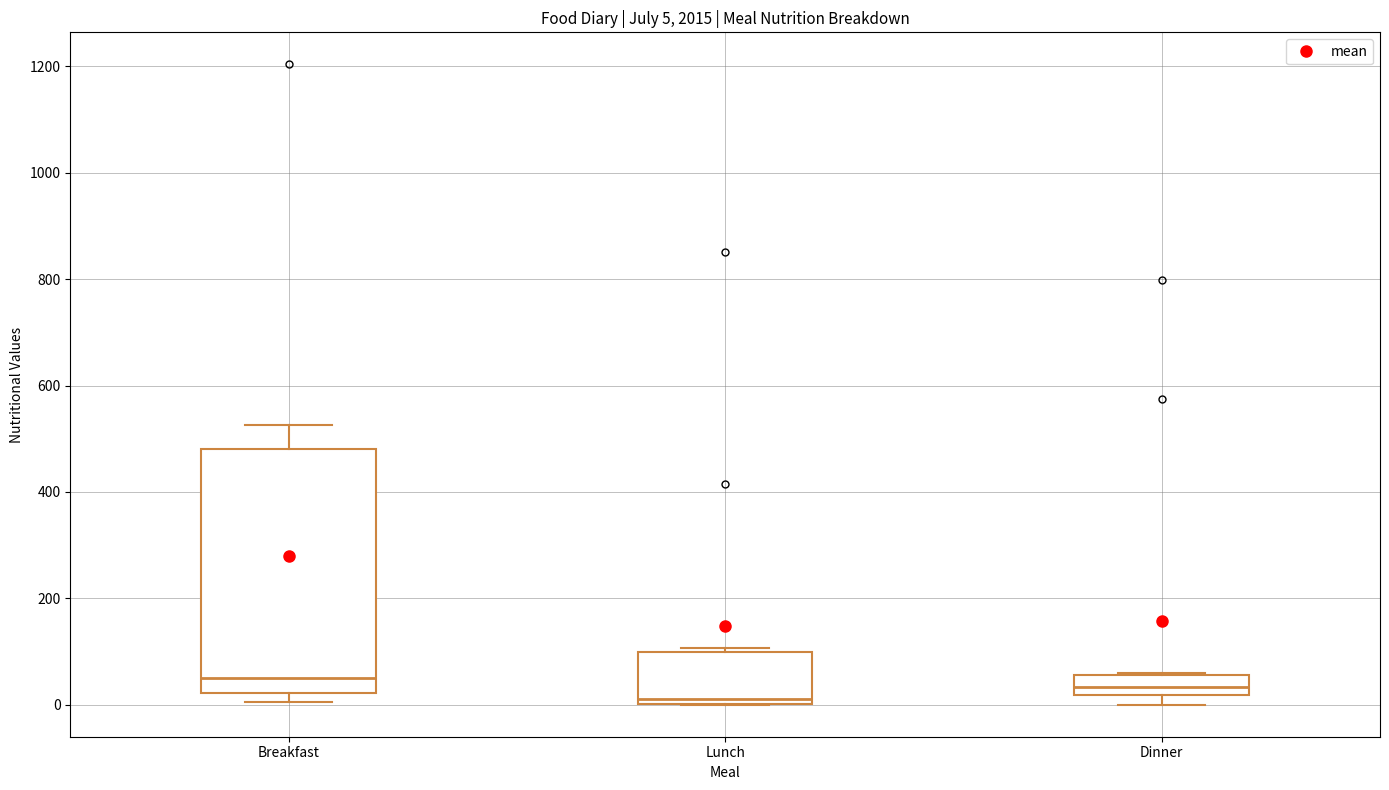

Which box has the lowest median line?

Lunch